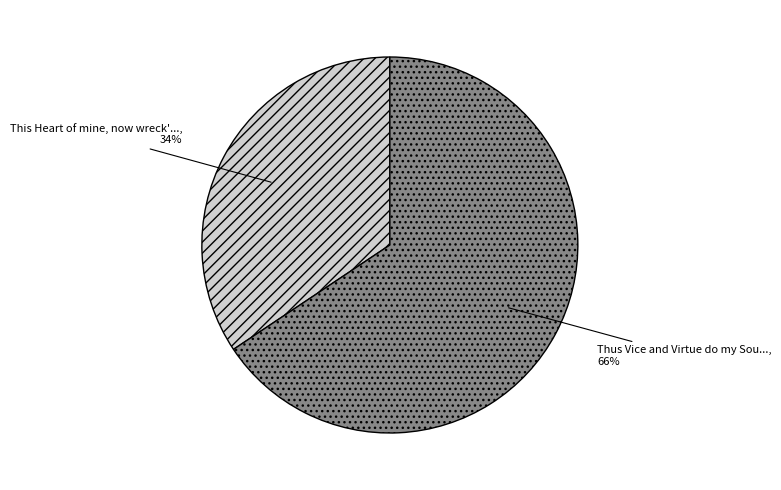

To the nearest percent, what is the average slice percentage?

50%